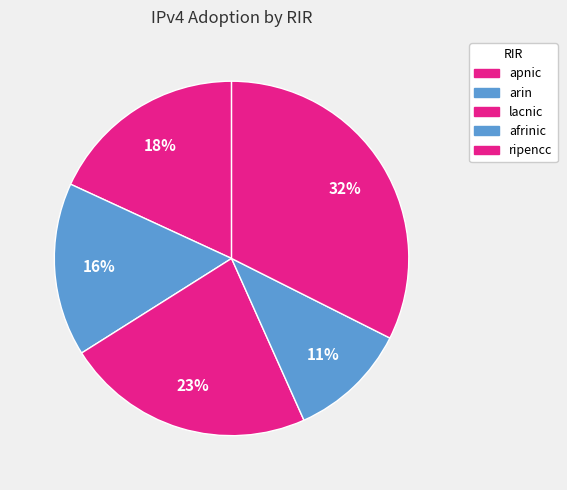

How many slices are in this pie chart?

5